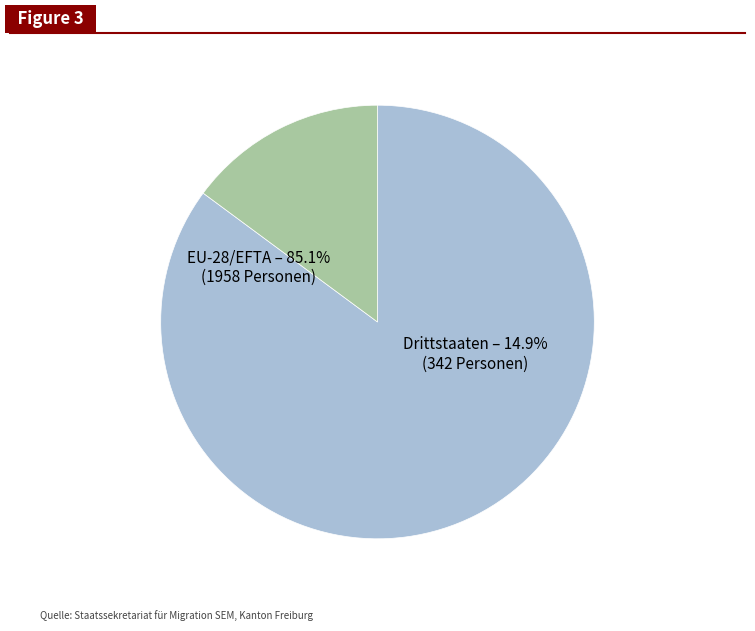

Is it true that Drittstaaten is 15% of the pie?

True